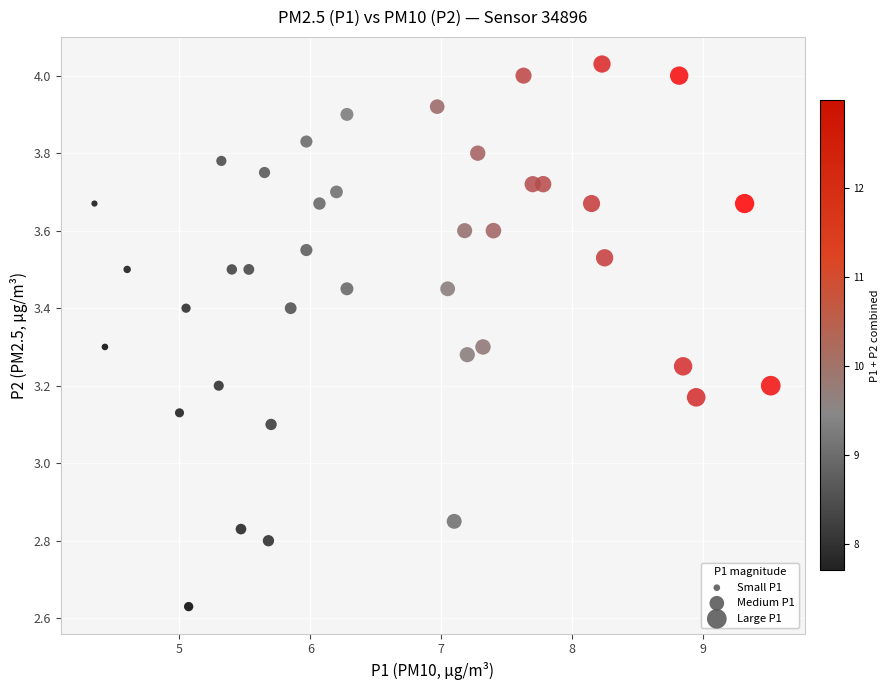

What is the range of Y values (max minus min)?

1.4